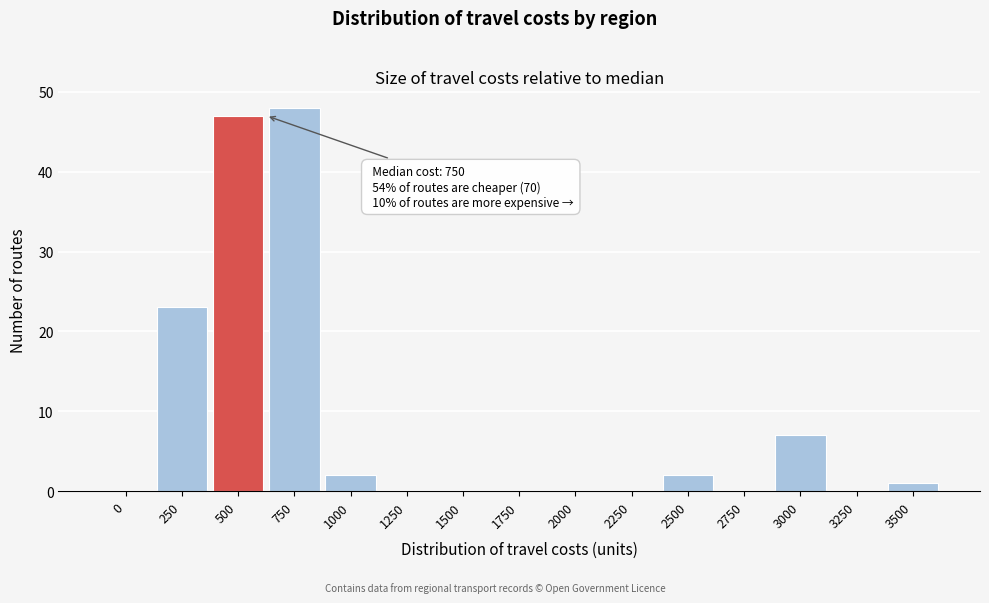

Reading right to left, list all the values displayed in this chart.

3500=1	3250=0	3000=7	2750=0	2500=2	2250=0	2000=0	1750=0	1500=0	1250=0	1000=2	750=48	500=47	250=23	0=0